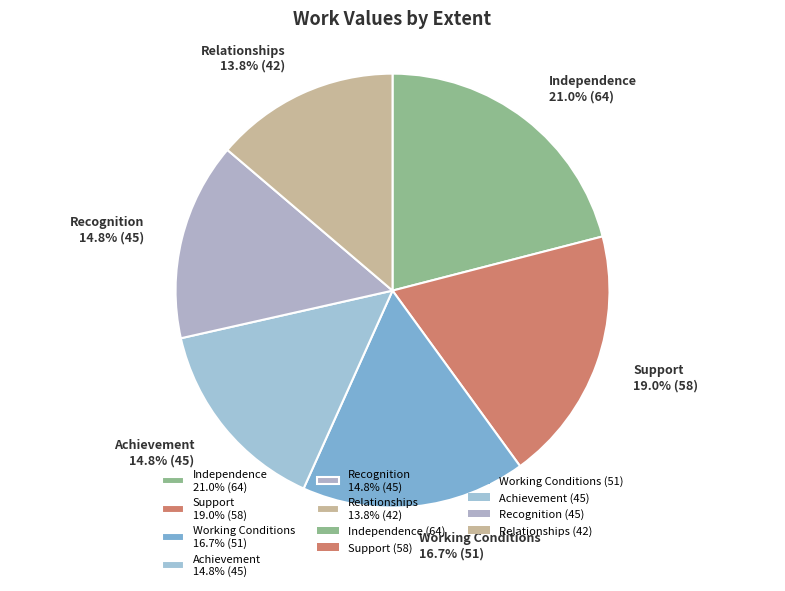

What is the ratio of the value at Working Conditions to the value at Relationships?

1.2